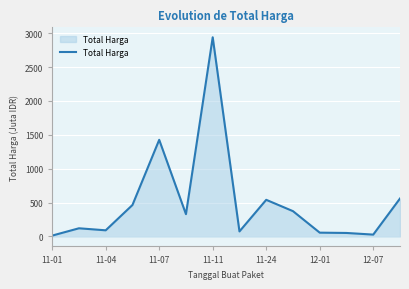

How many lines are shown in the chart?

1